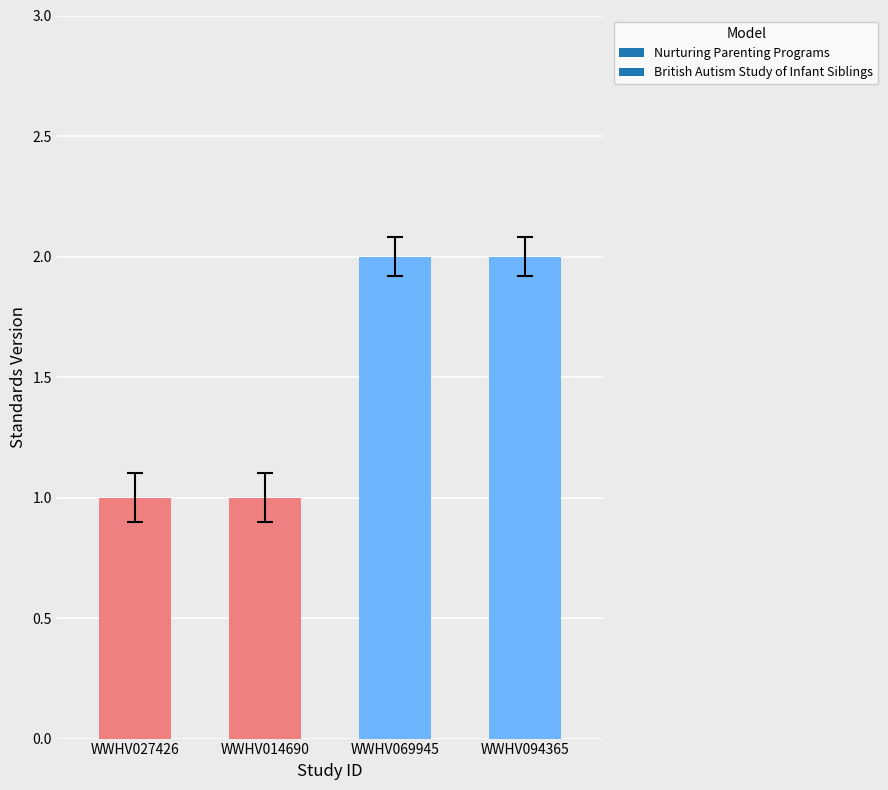

What is the greatest value displayed?

2